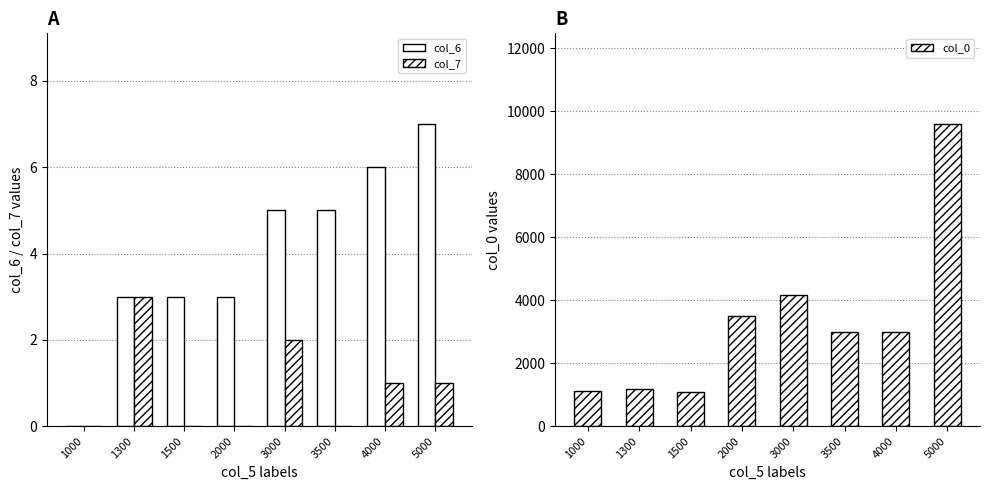

The value of col_6 at 3000 is 7. True or false?

False